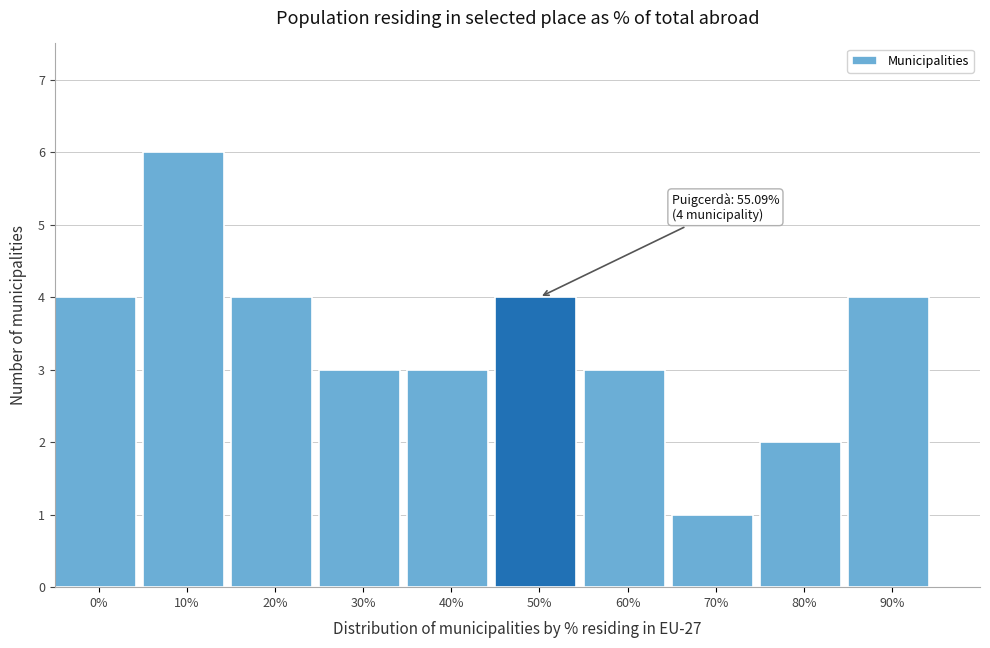

Reading left to right, list all the values displayed in this chart.

4	6	4	3	3	4	3	1	2	4